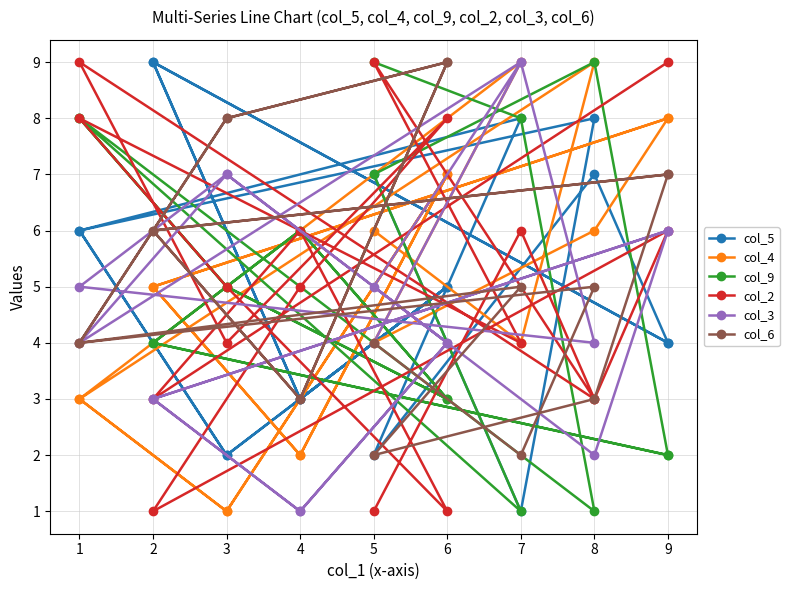

Where is col_9 nearest to the value 5?

3